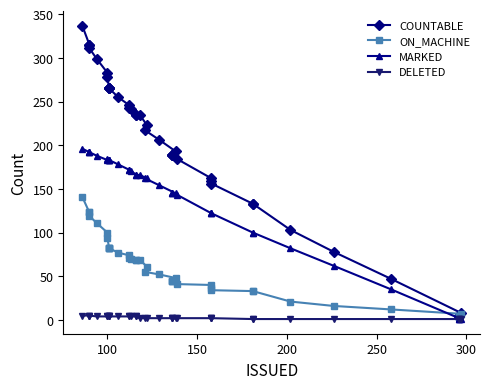

Which series has the widest spread of values?

COUNTABLE